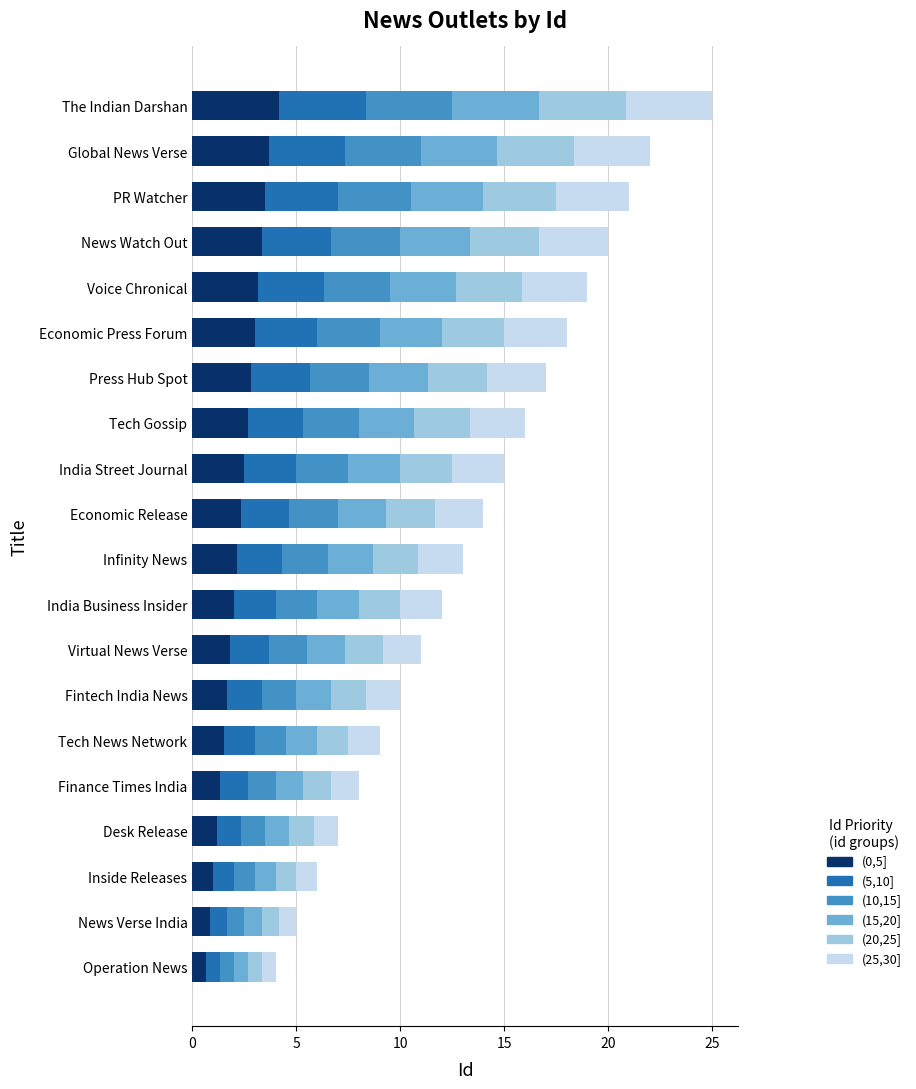

What is the sum of the (0,5] values at Economic Press Forum and Global News Verse?

6.7